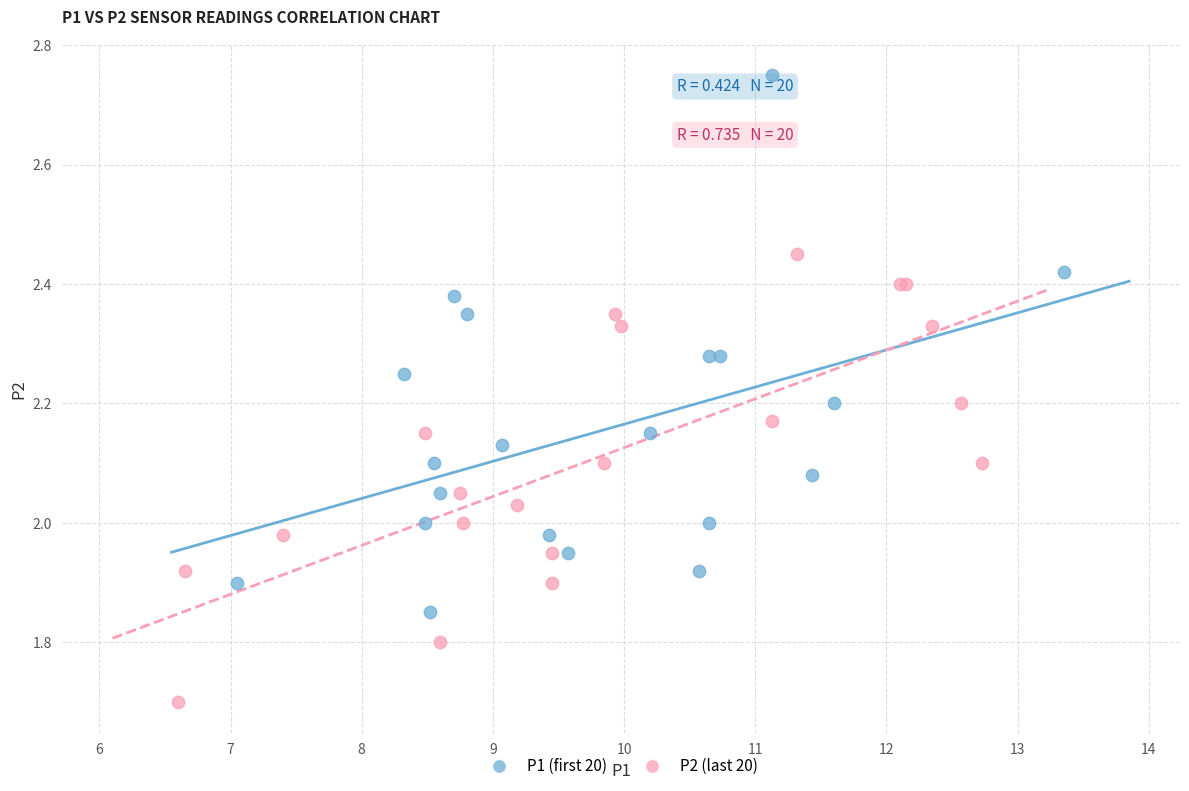

Which series reaches the minimum Y coordinate?

P2 (last 20)